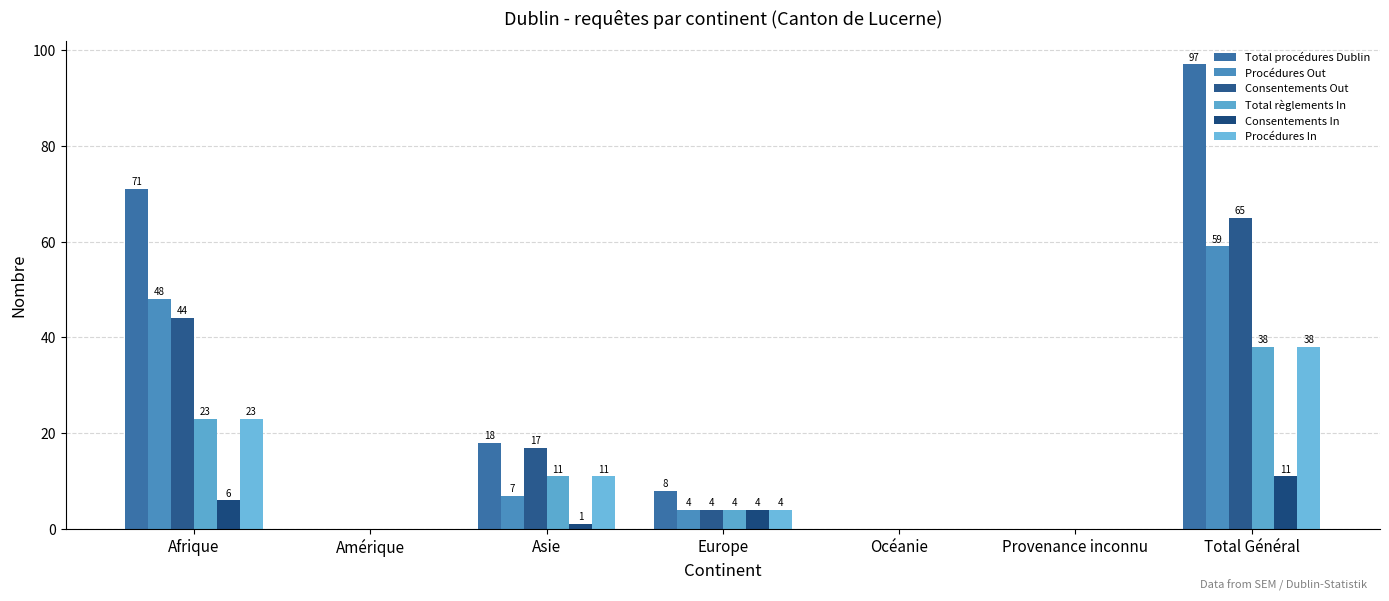

At which label does Total règlements In reach its minimum?

Amérique